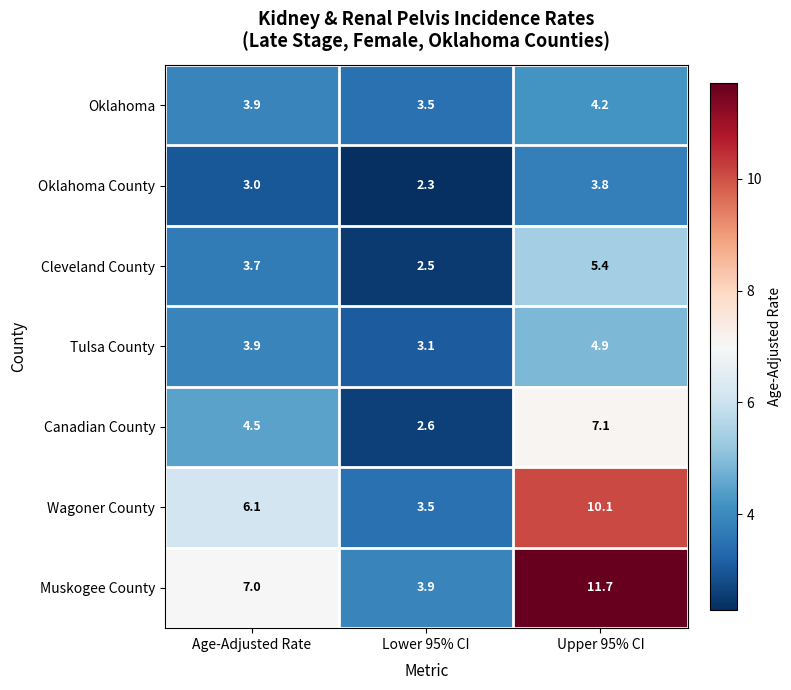

List the series in order of their peak value, highest first.

Muskogee County, Wagoner County, Canadian County, Cleveland County, Tulsa County, Oklahoma, Oklahoma County